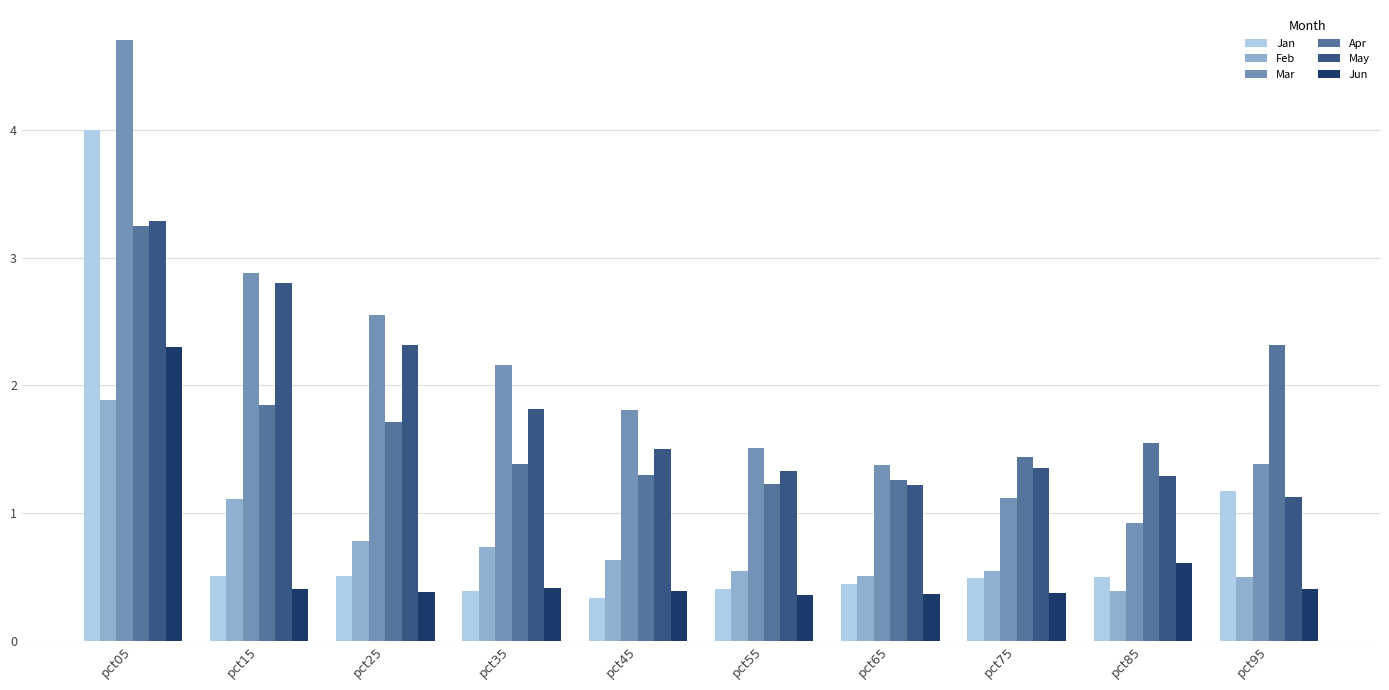

What is the highest value of the May series?

3.3